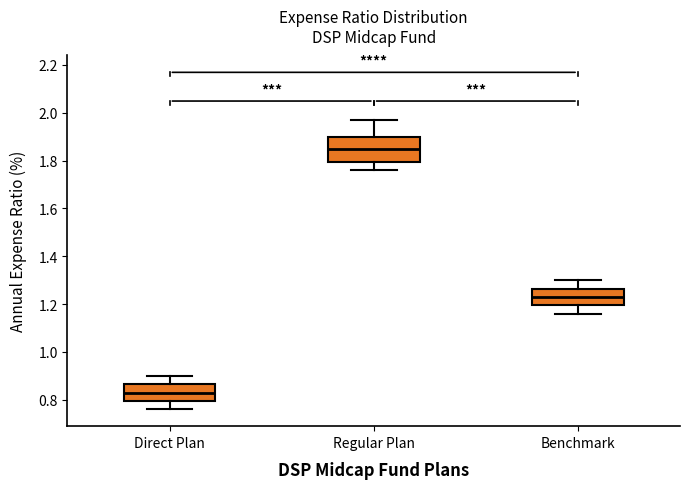

Where does the lower whisker of the box for Benchmark end on the y-axis? The values are not printed on the chart, so give them approximately, as read against the axis.

1.16